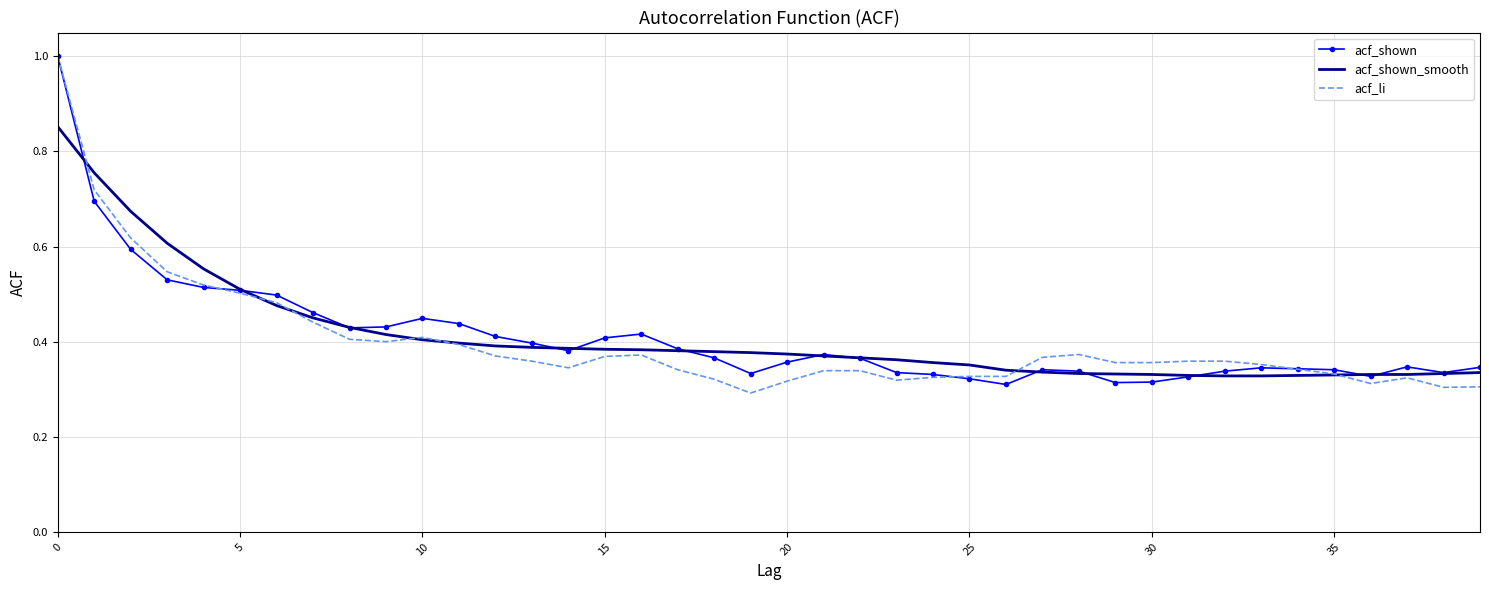

What is the greatest value displayed?

1.0